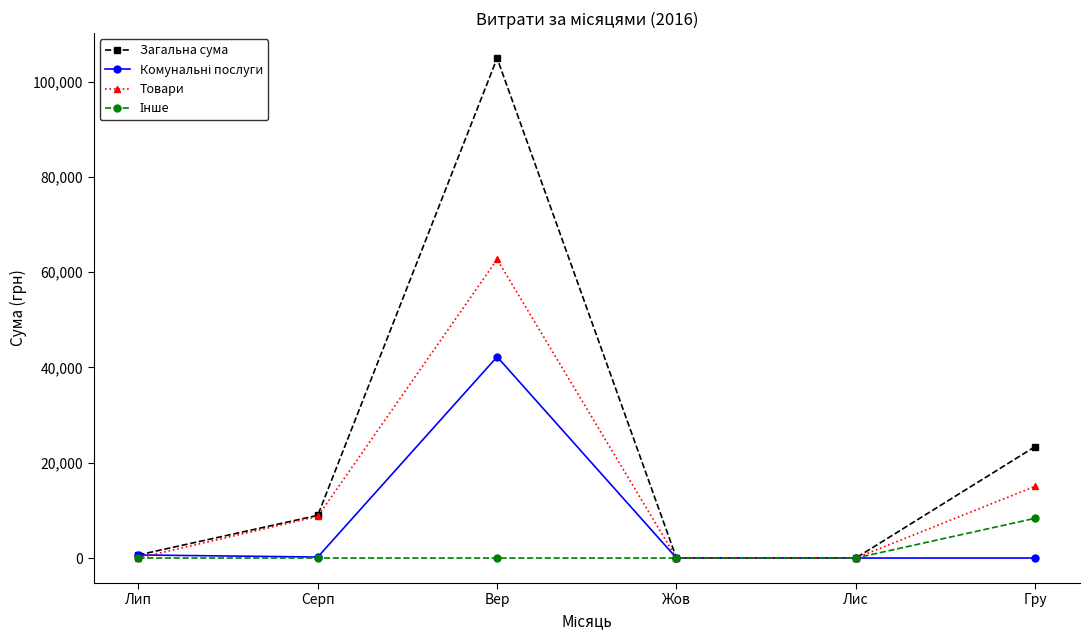

Which series has the largest total across all categories?

Загальна сума